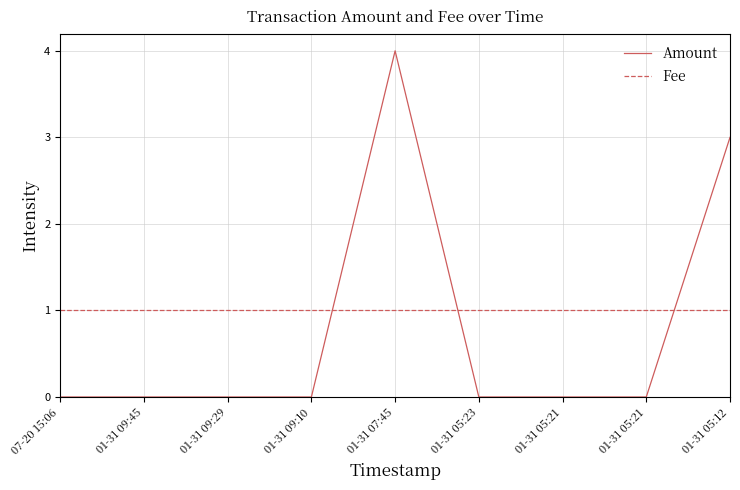

How many lines are shown in the chart?

2